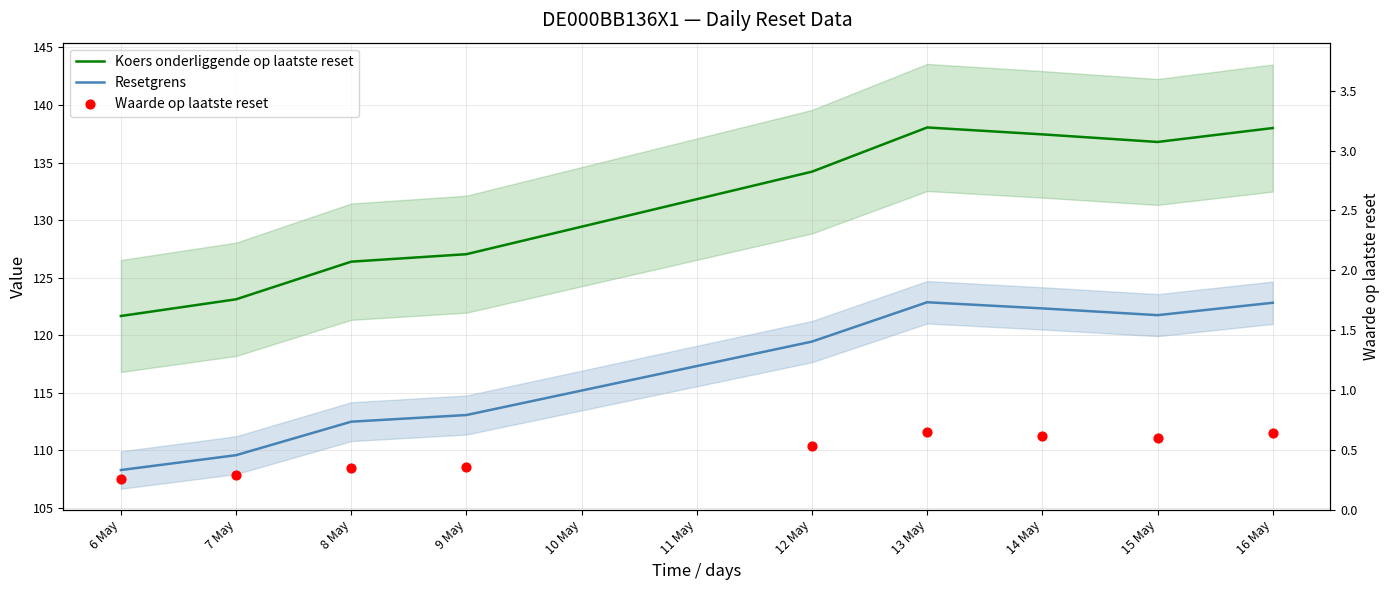

Which series has the largest total across all categories?

Koers onderliggende op laatste reset